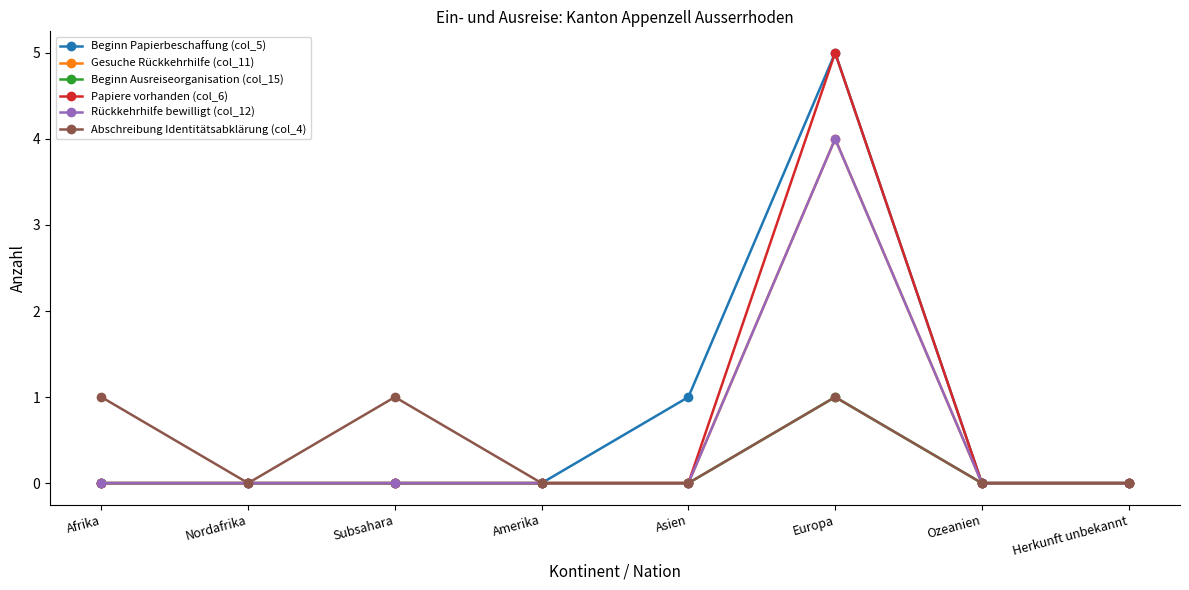

What is the total value across all series at Subsahara?

1